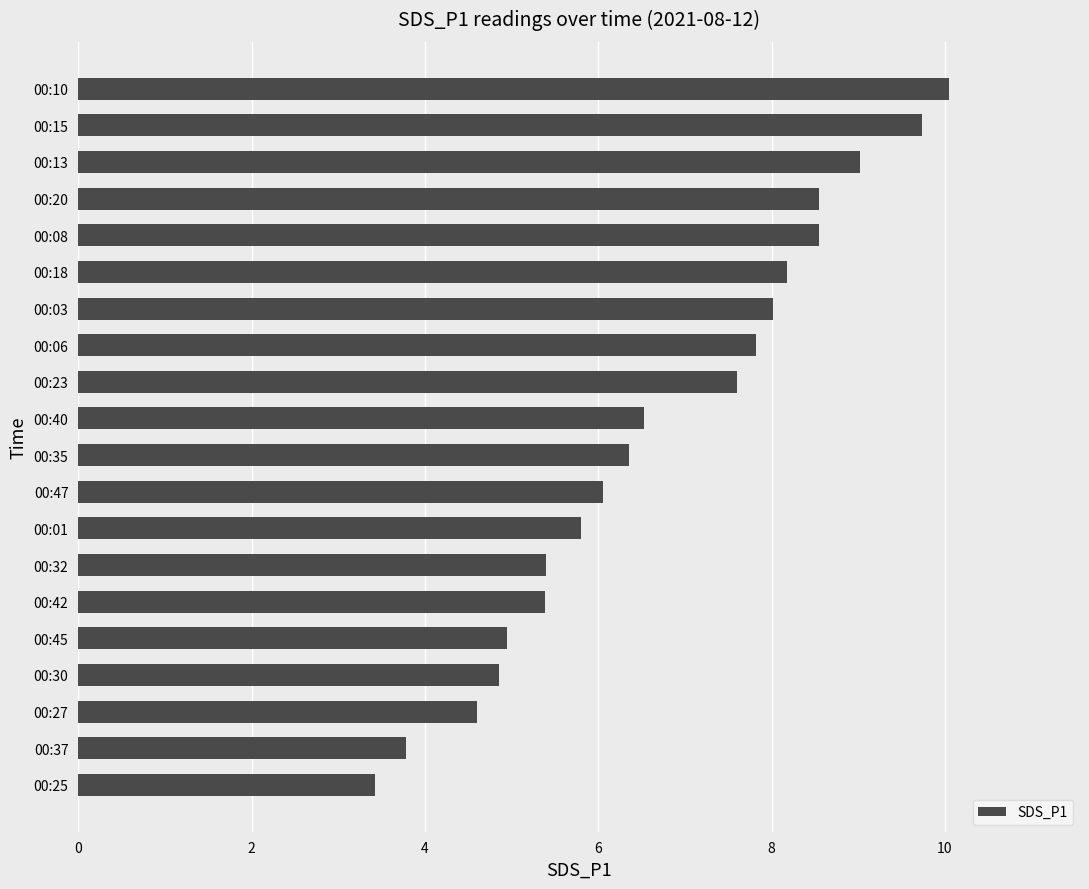

What is the ratio of the value at 00:27 to the value at 00:37?

1.2